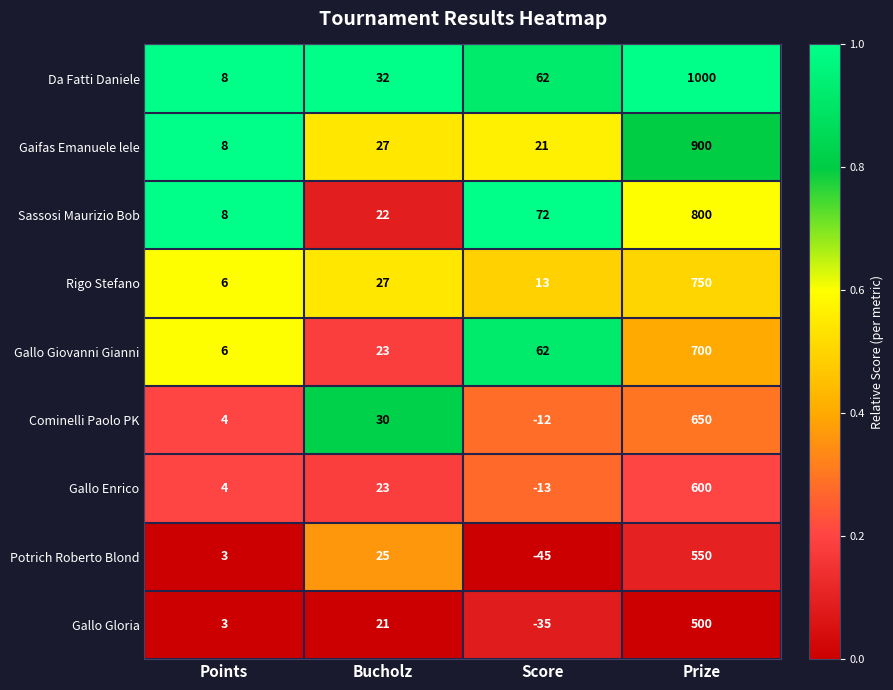

Rank the series by their maximum value, from highest to lowest.

Da Fatti Daniele, Gaifas Emanuele lele, Sassosi Maurizio Bob, Rigo Stefano, Gallo Giovanni Gianni, Cominelli Paolo PK, Gallo Enrico, Potrich Roberto Blond, Gallo Gloria